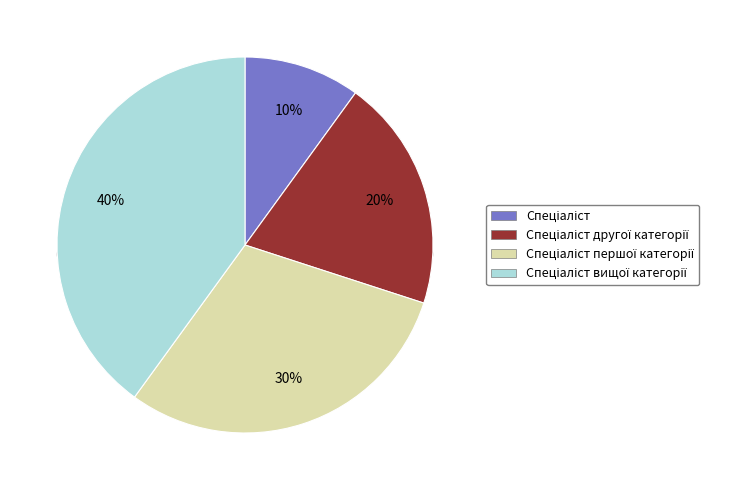

Count the number of slices in the pie.

4